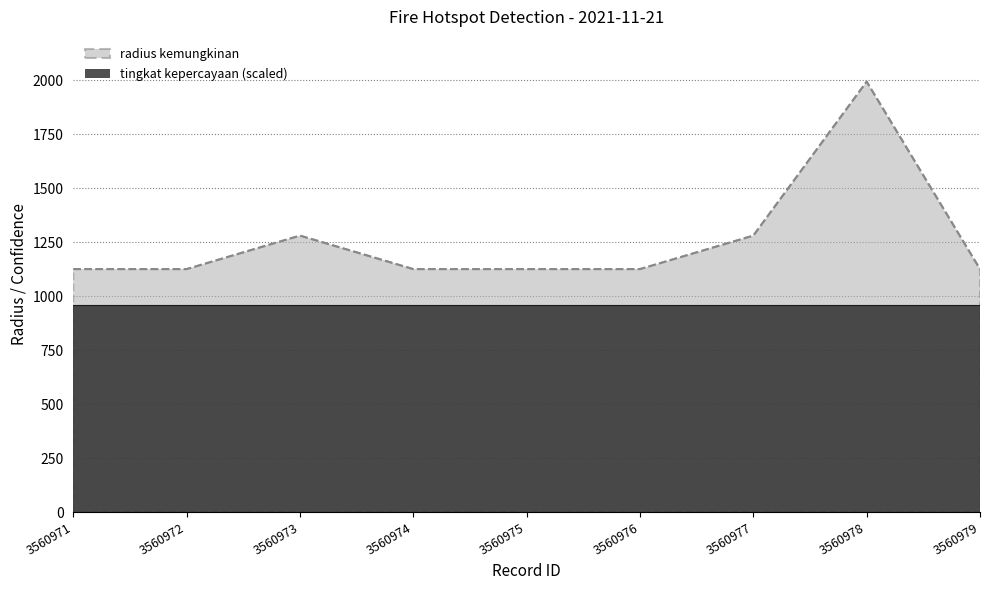

The value at 3560972 is 1957. True or false?

False